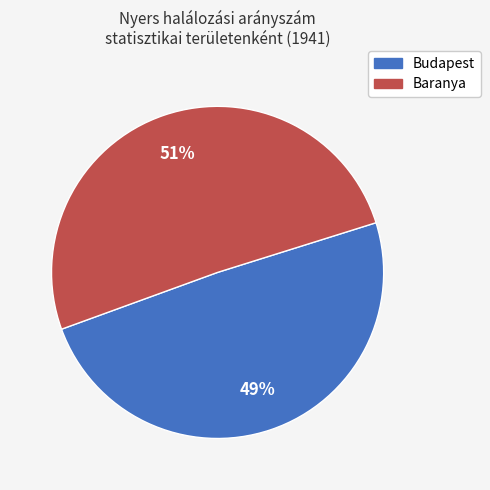

To the nearest percent, what is the combined percentage of Baranya and Budapest?

100%